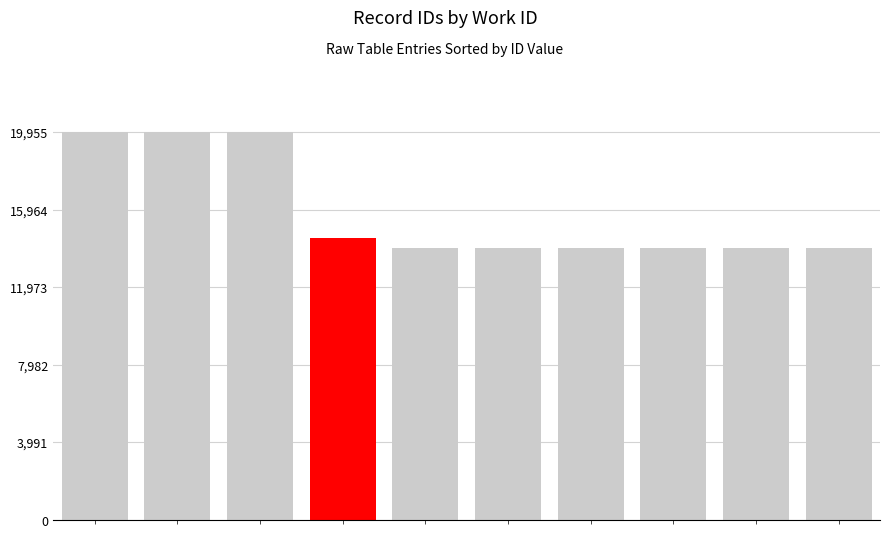

What is the average value?

15835